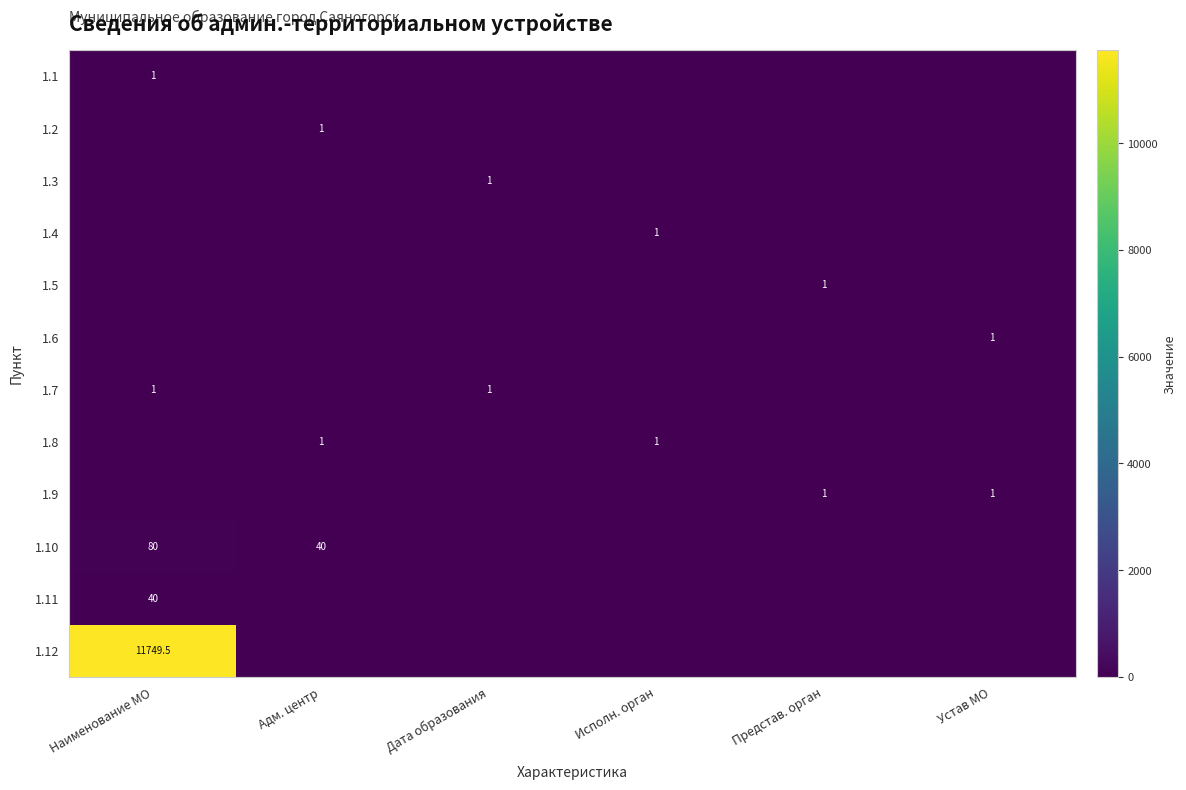

Is it true that 1.4 equals 0.0 at Адм. центр?

True